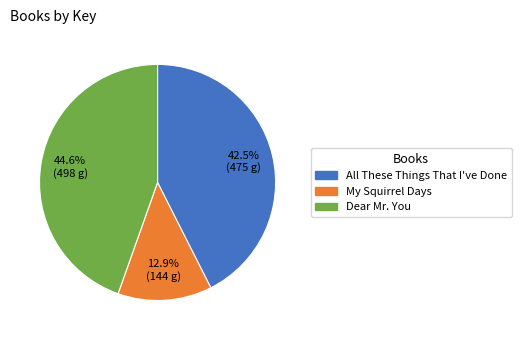

Which has a higher value, Dear Mr. You or All These Things That I've Done?

Dear Mr. You